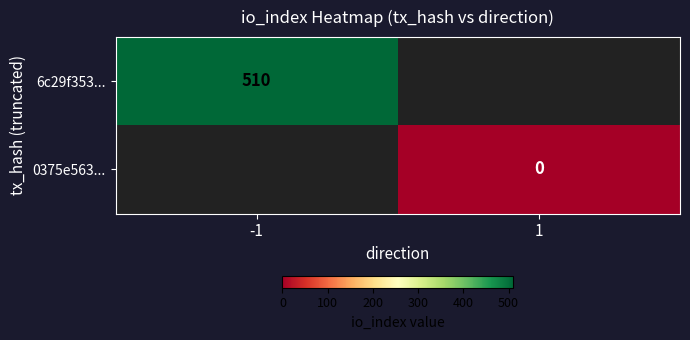

Is it true that 6c29f353... equals 510 at -1?

True